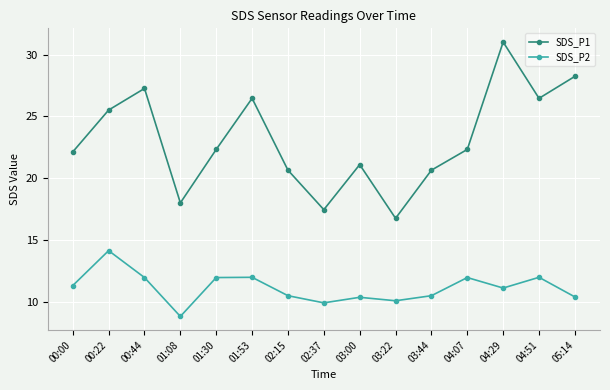

What is the spread (max minus min) of values at 01:30?

10.4